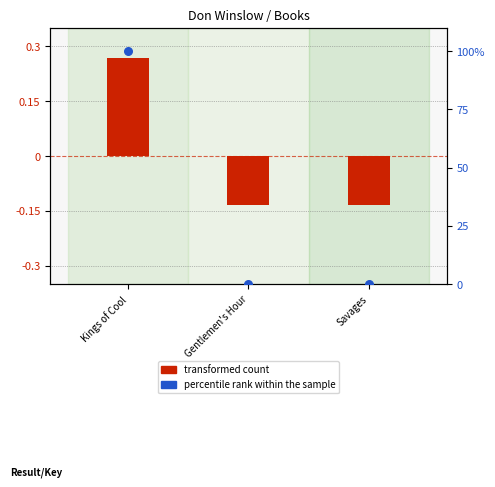

Which series has the largest Y range (max minus min)?

percentile rank within the sample